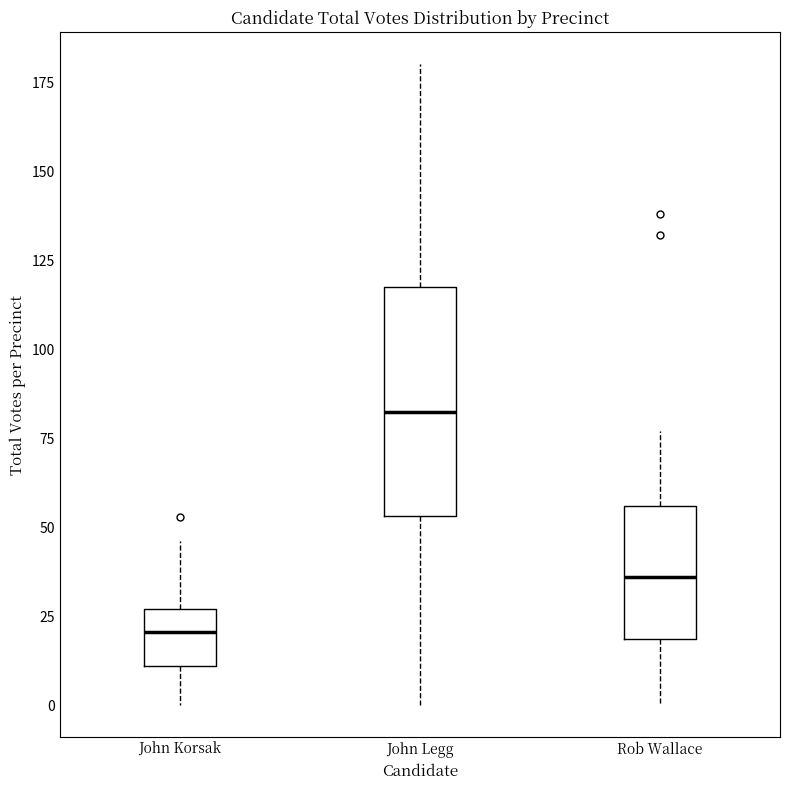

Where does the upper whisker of the box for John Legg end on the y-axis? The values are not printed on the chart, so give them approximately, as read against the axis.

180